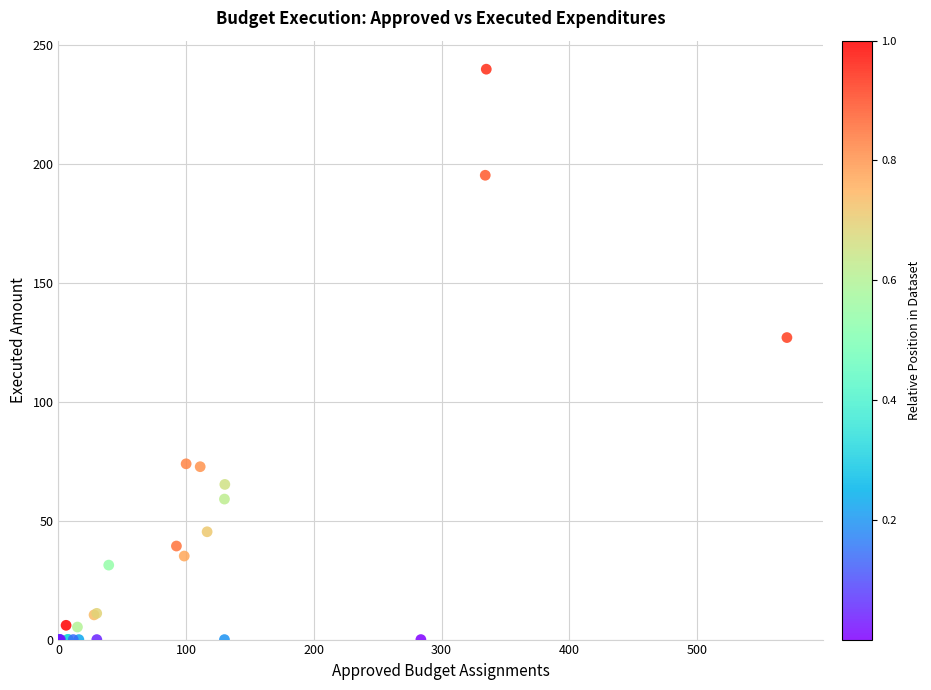

What Y value in the scatter plot is closest to 119?

126.9